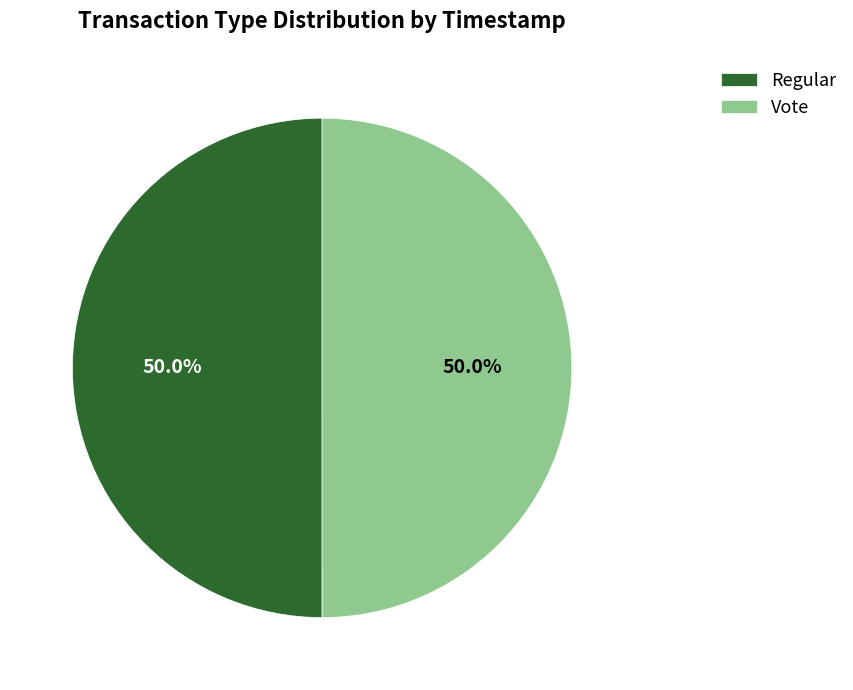

What is the ratio of the value at Vote to the value at Regular?

1.0